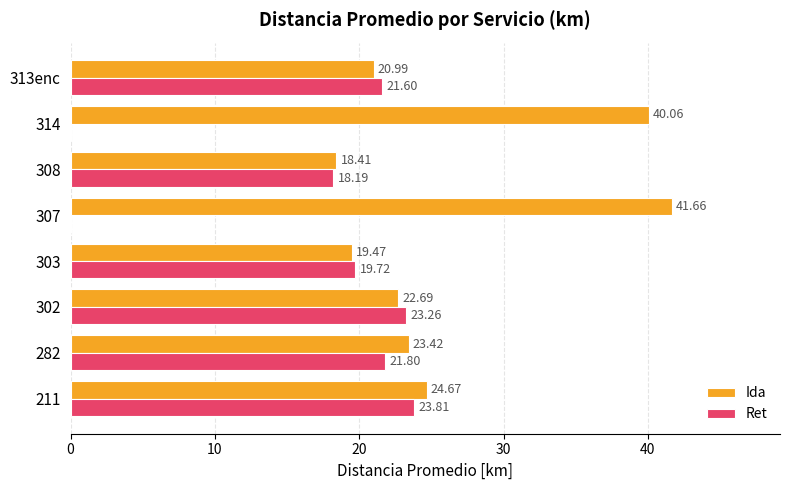

What is the maximum value shown in the chart?

41.7